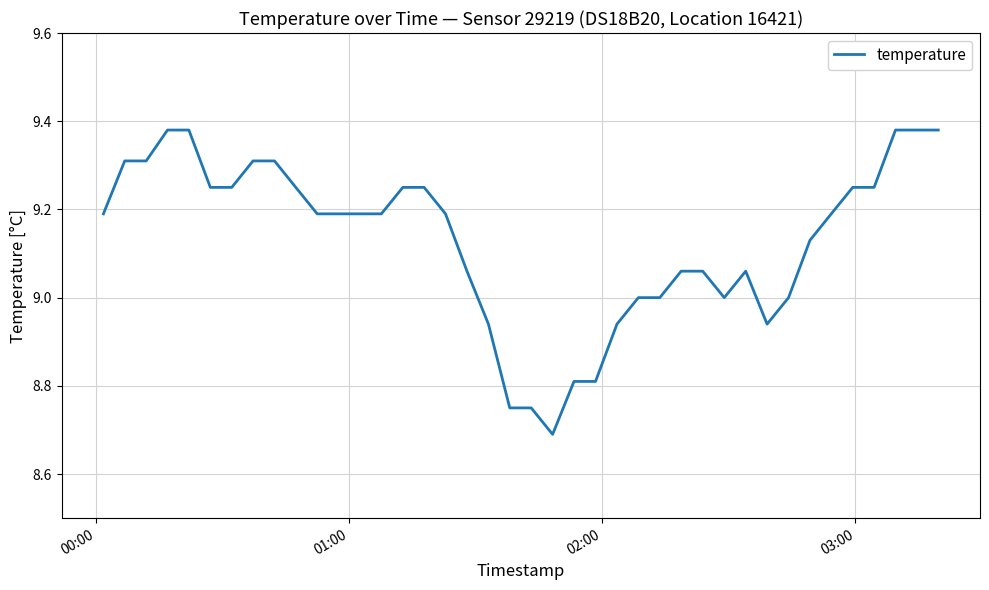

What is the difference between the maximum and minimum values?

0.7